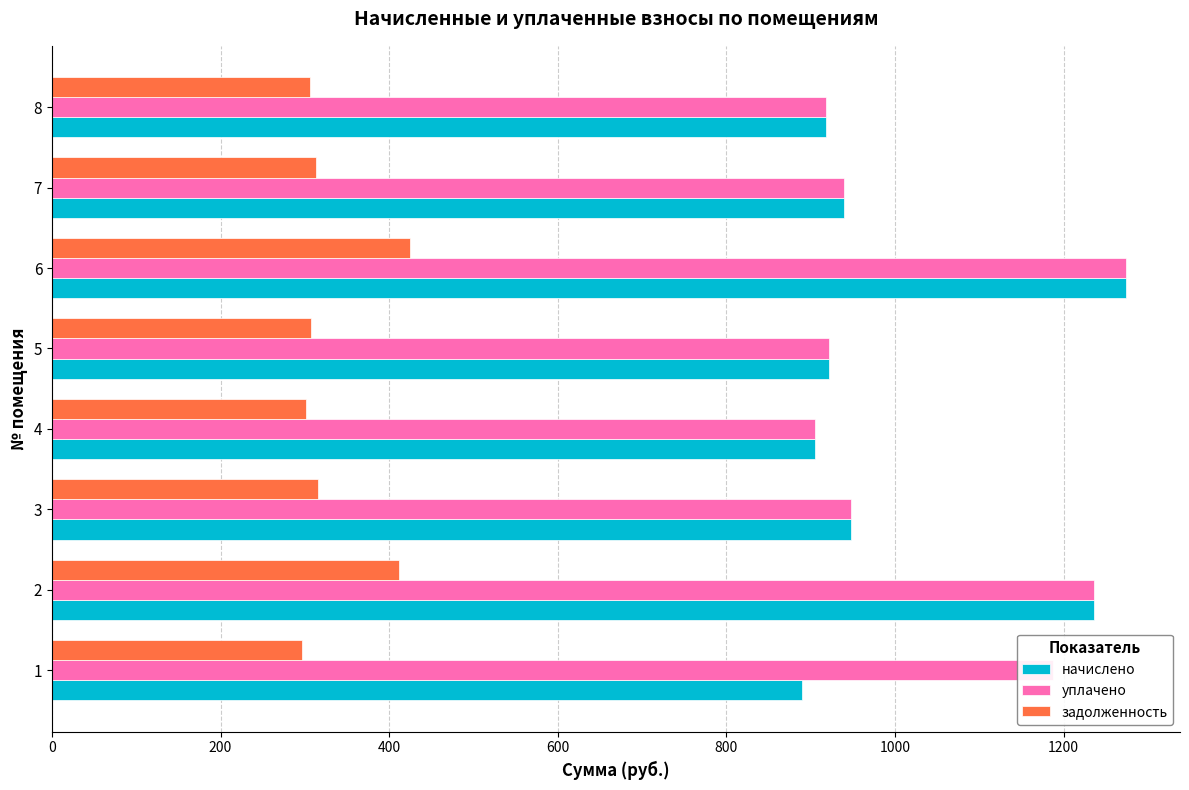

Which series has the widest spread of values?

начислено